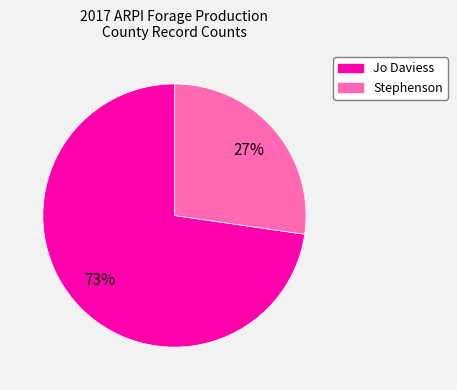

The Jo Daviess slice represents 87% of the pie. True or false?

False